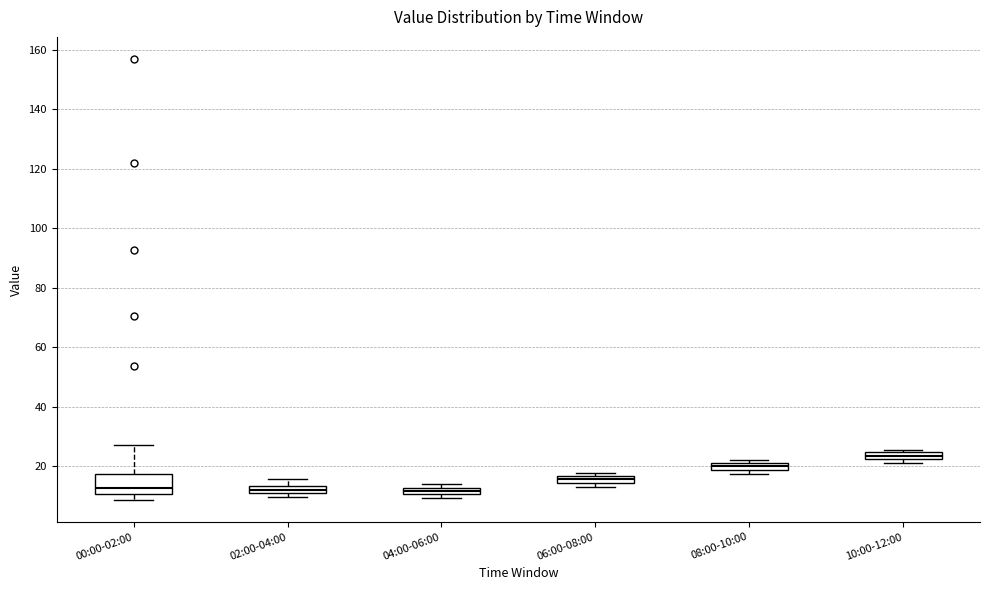

Which box is the tallest, from its lower edge to its upper edge?

00:00-02:00